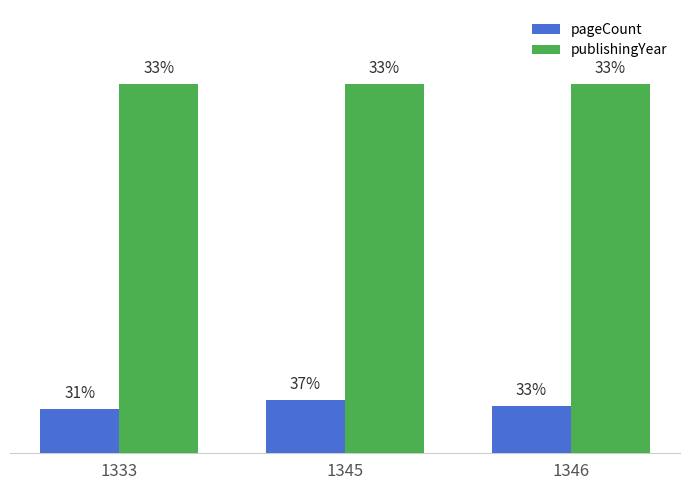

Which series has the largest total across all categories?

publishingYear